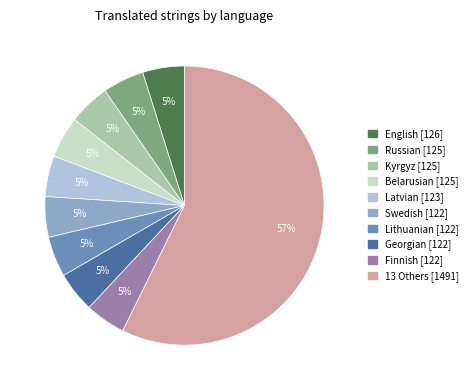

To the nearest percent, what is the average slice percentage?

10%